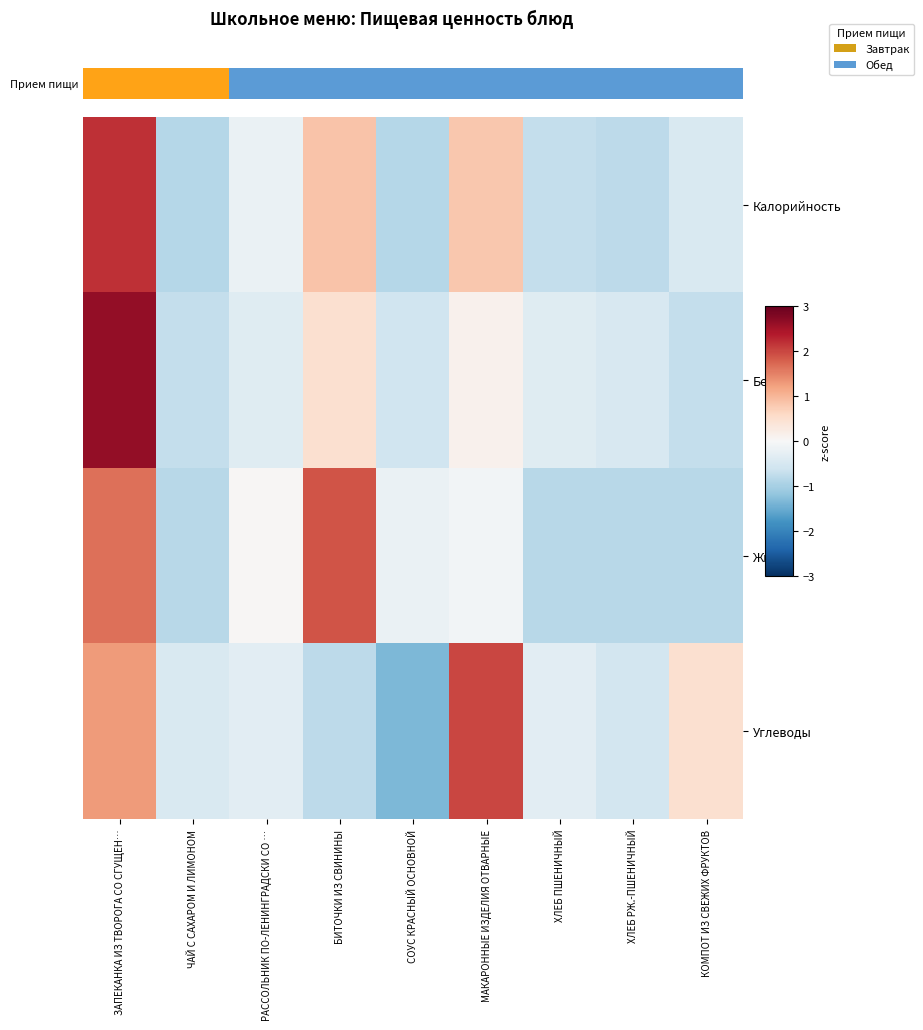

Which series has the largest total across all categories?

Белки